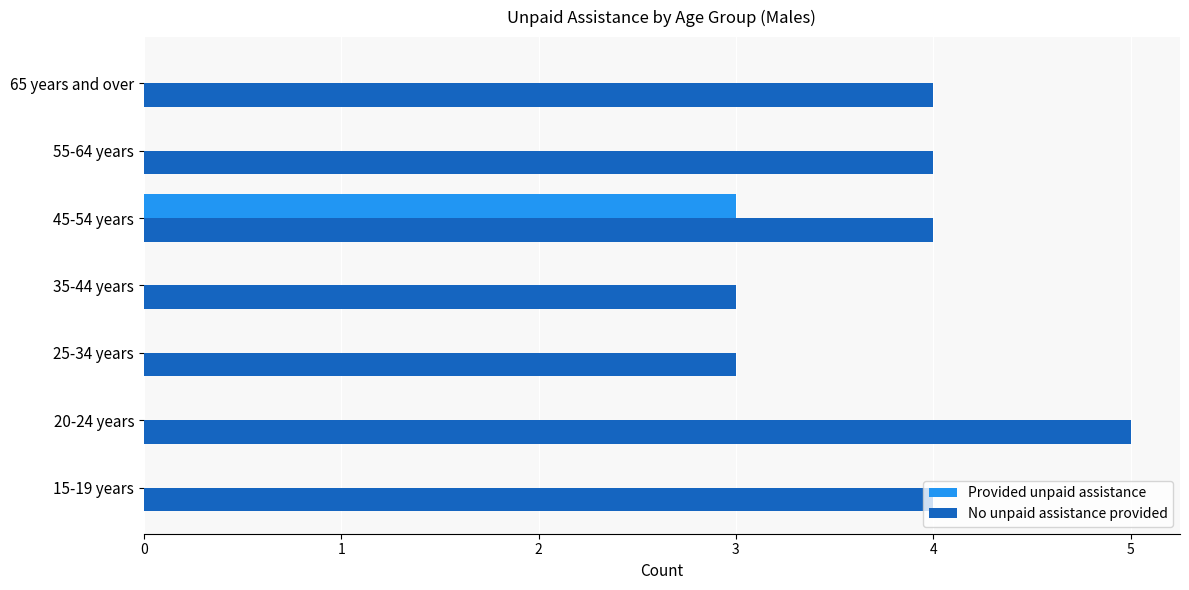

Between 35-44 years and 65 years and over, which series saw the biggest shift?

No unpaid assistance provided